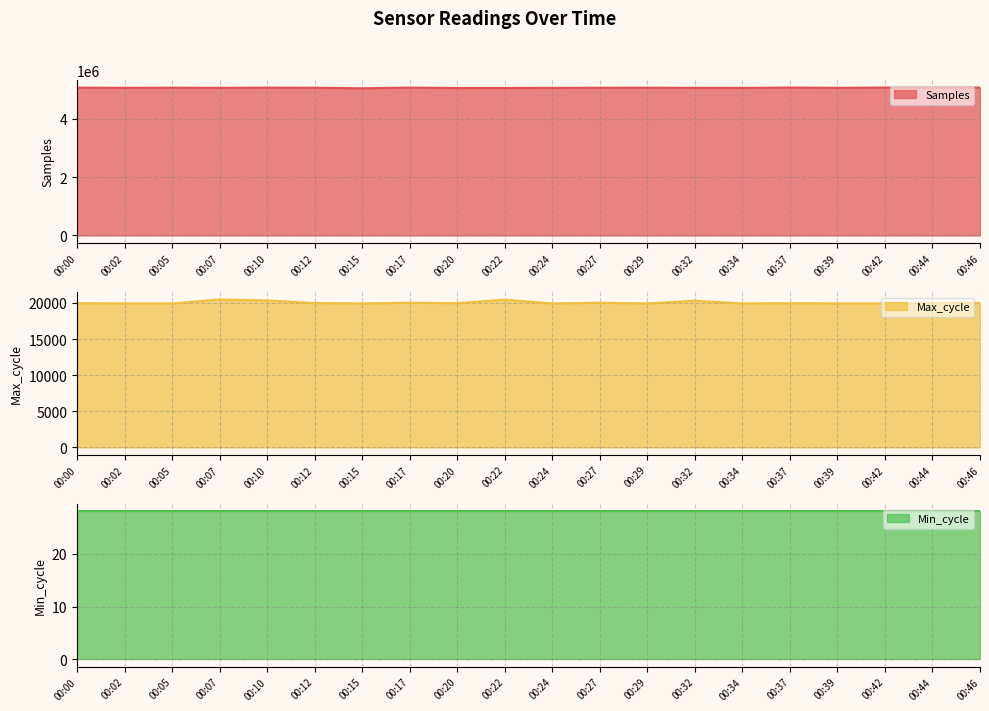

True or false: Max_cycle and Samples cross at least once.

False